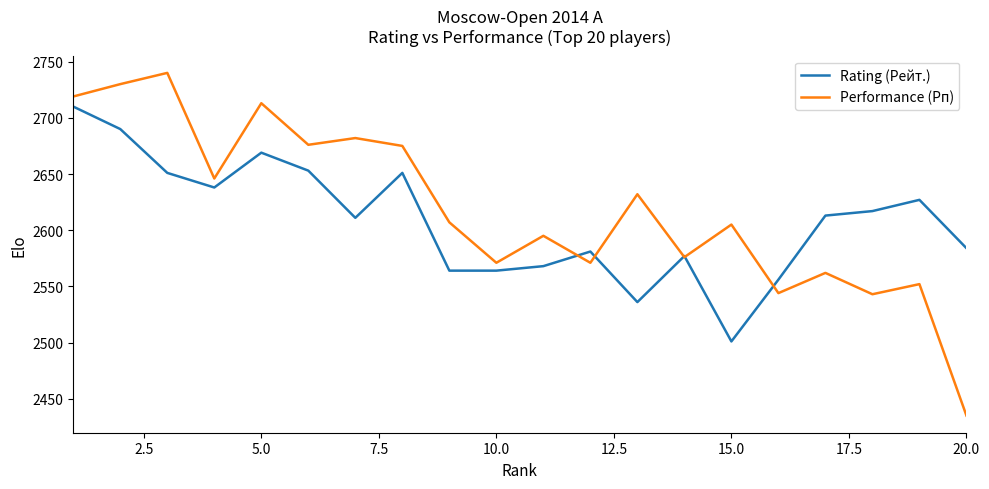

What is the maximum value shown in the chart?

2740